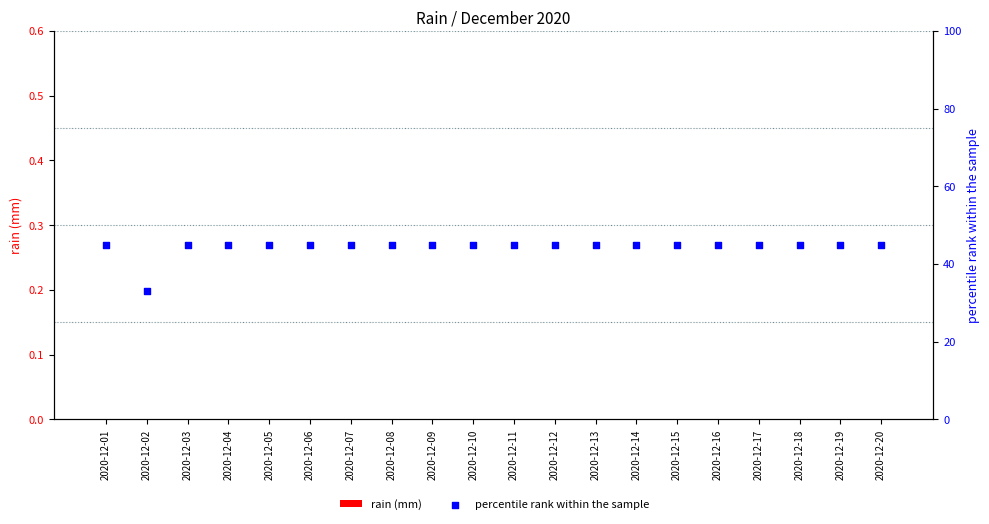

At how many categories does at least one series exceed 16?

20